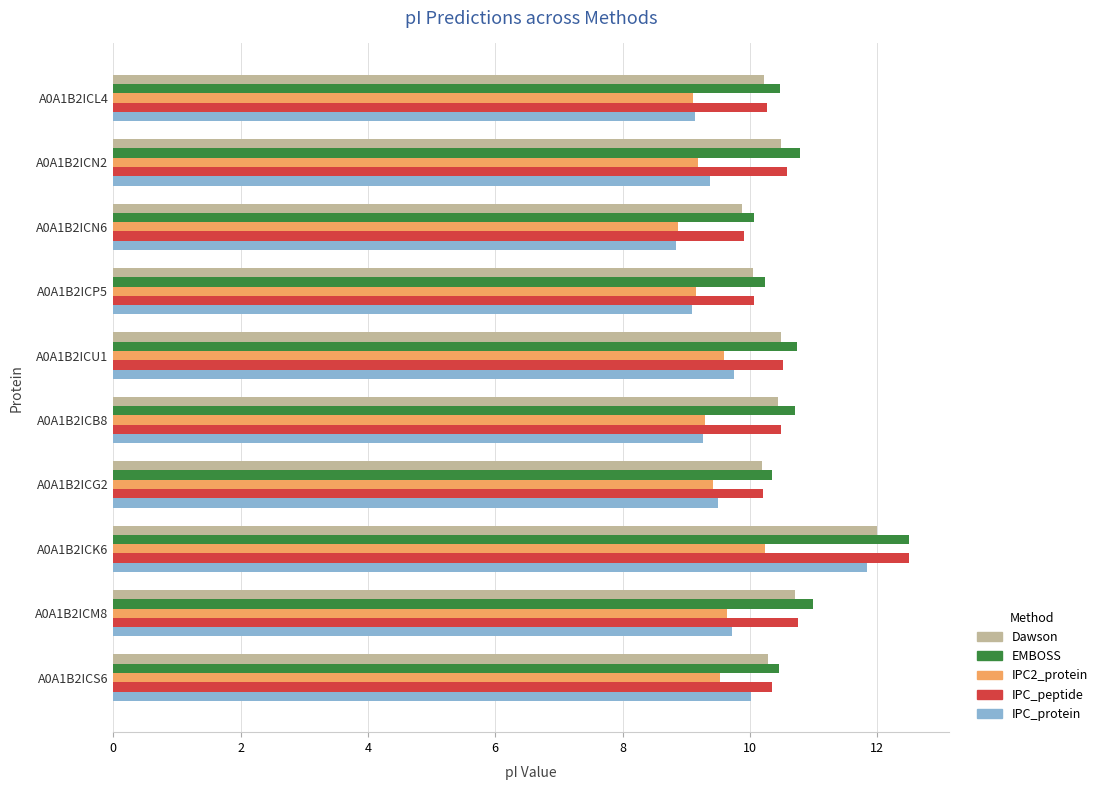

What is the difference between the maximum and minimum values in the IPC2_protein series?

1.4